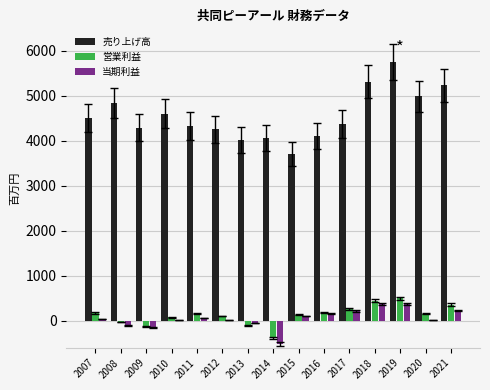

True or false: 当期利益 has a value of 226 at 2021.

True